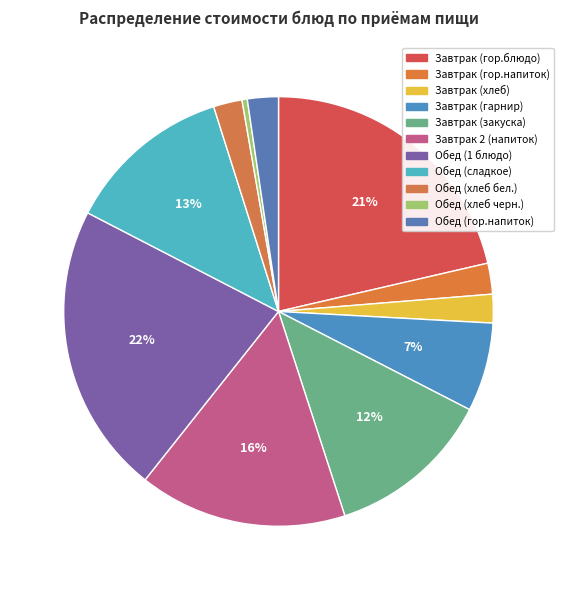

To the nearest percent, what is the average slice percentage?

9%